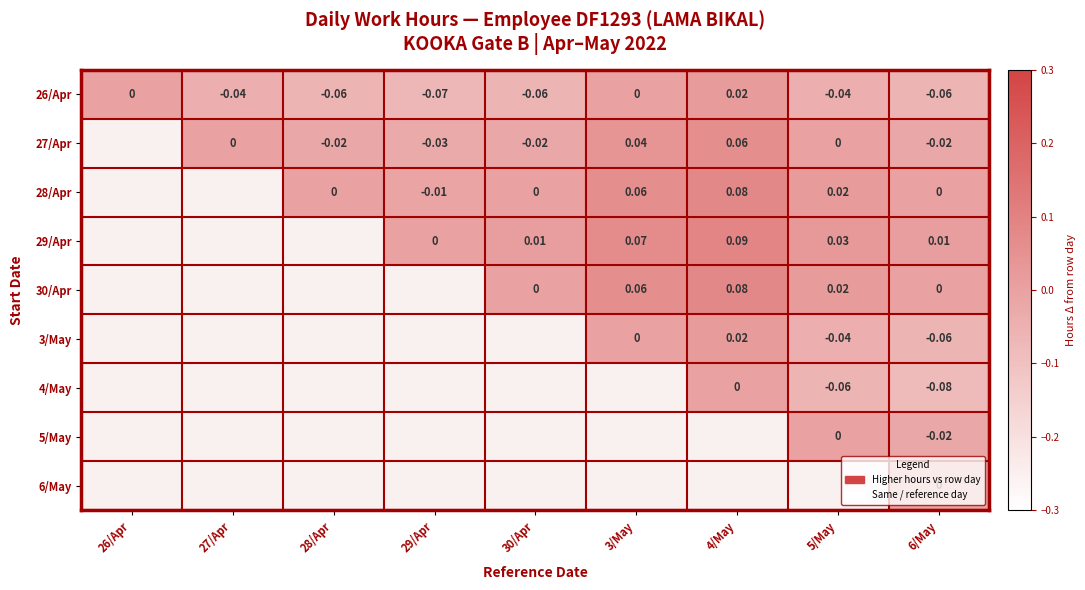

Is the value of 29/Apr at 6/May greater than the value of 3/May at 5/May?

Yes